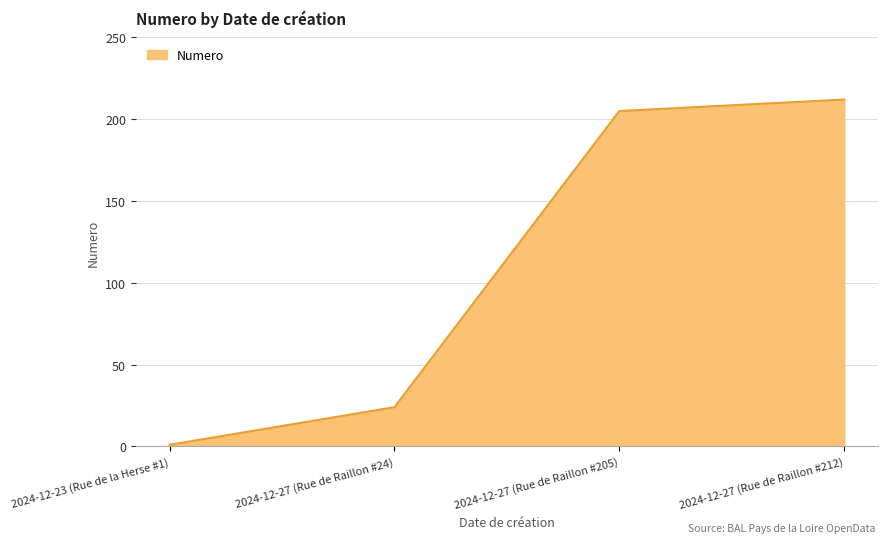

Does the chart display data point markers on the line(s)?

No